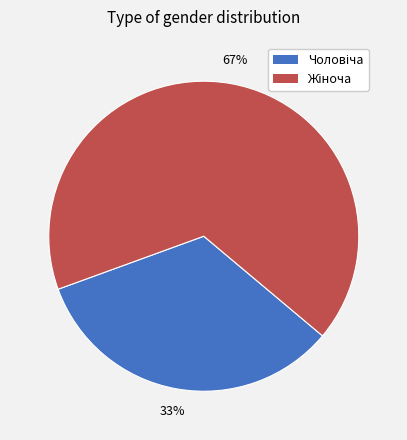

To the nearest percent, what is the average slice percentage?

50%